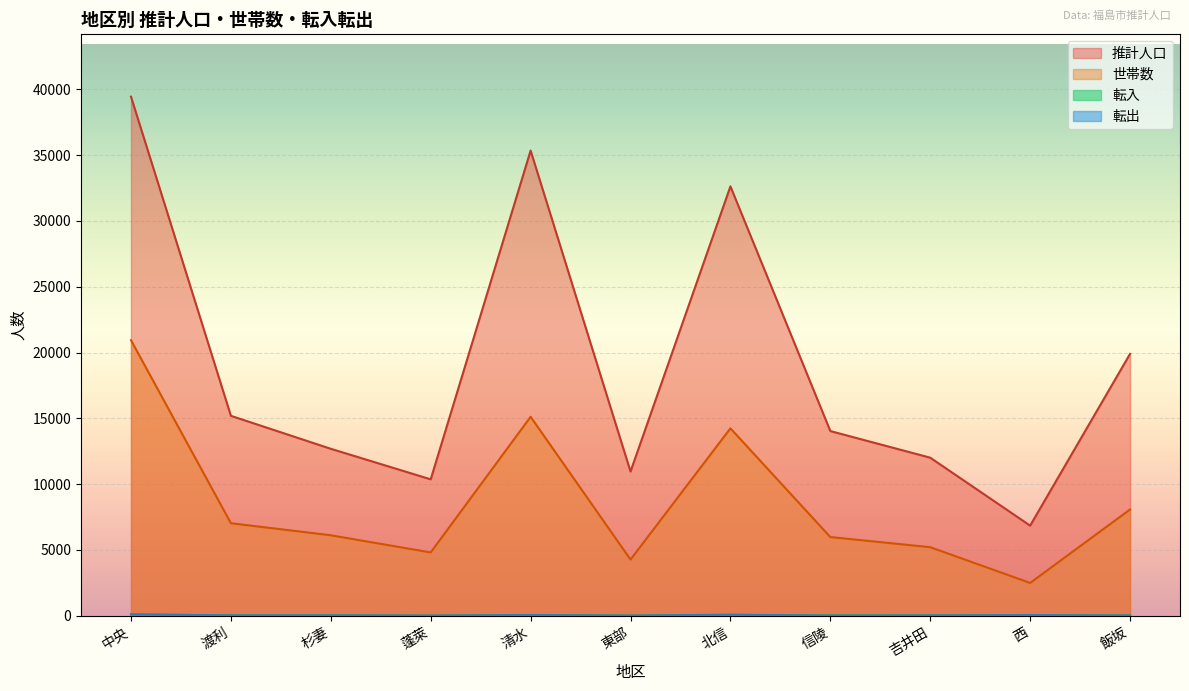

What are all the series names shown in the legend?

世帯数, 推計人口, 転入, 転出